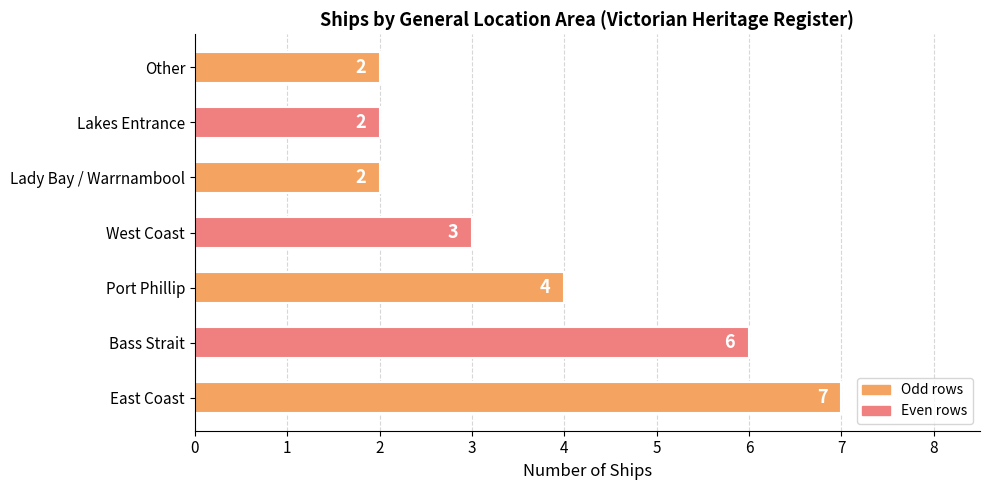

The value at Bass Strait is 6. True or false?

True